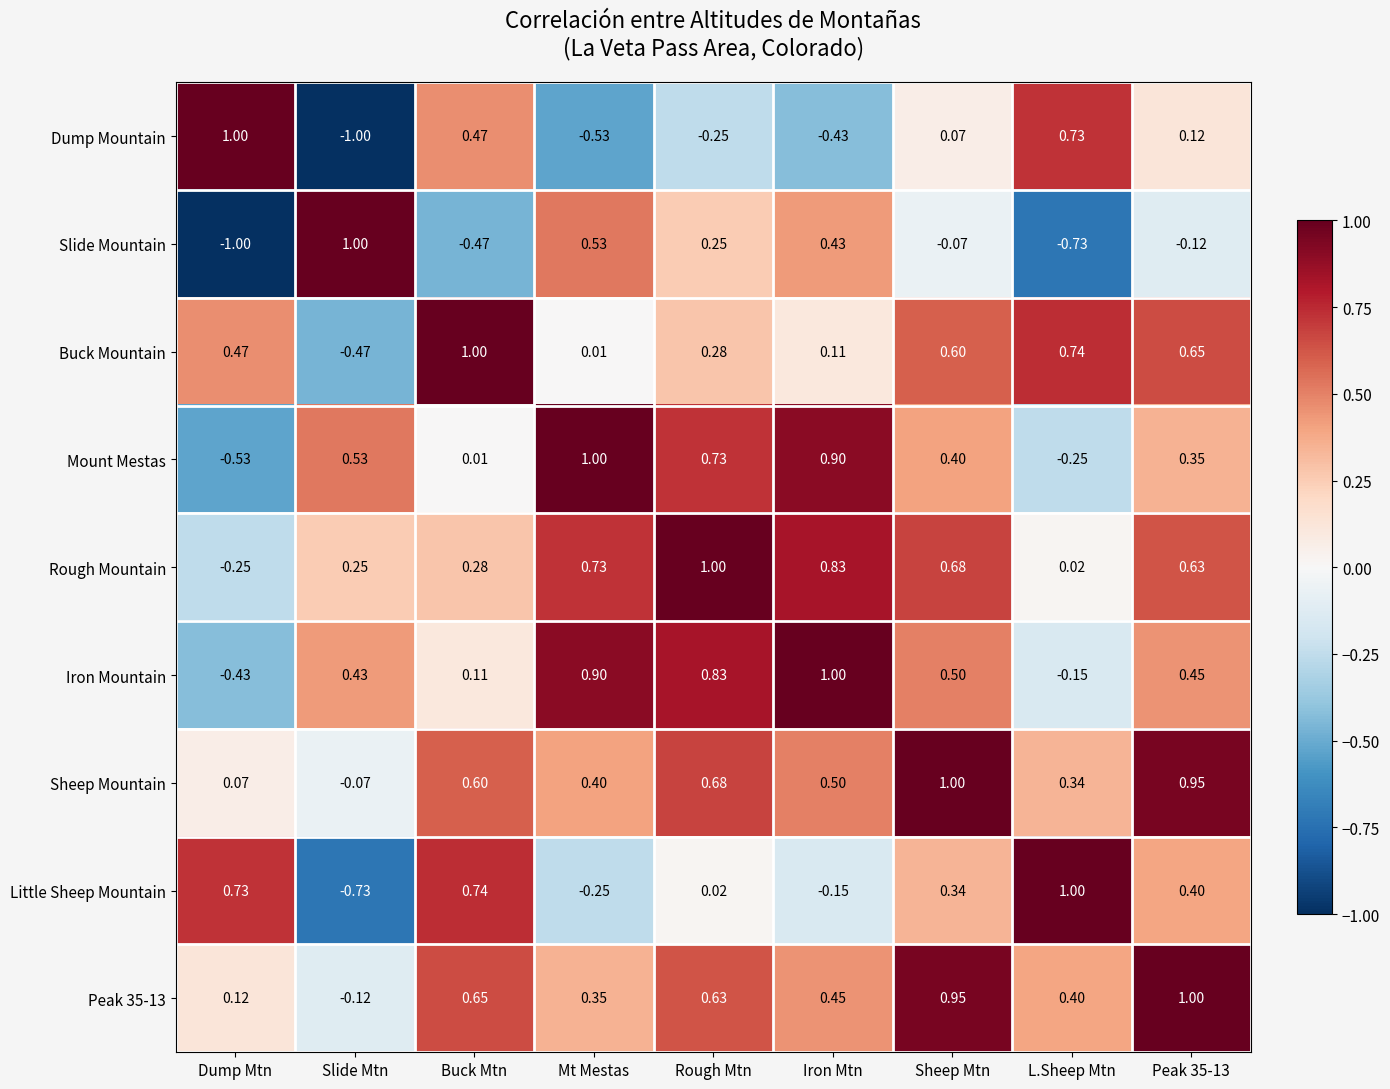

At which label does Mount Mestas reach its peak?

Mt Mestas